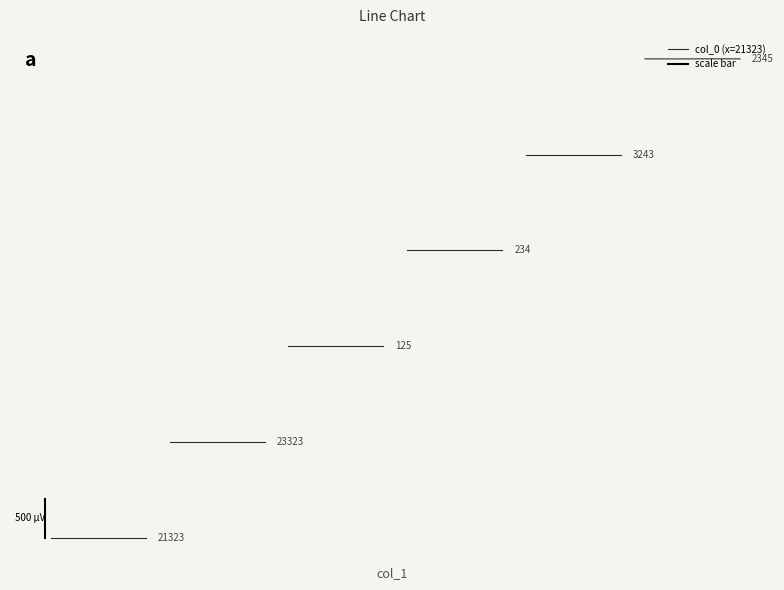

List the labels in order of value, smallest first.

21323, 23323, 234, 125, 3243, 2345